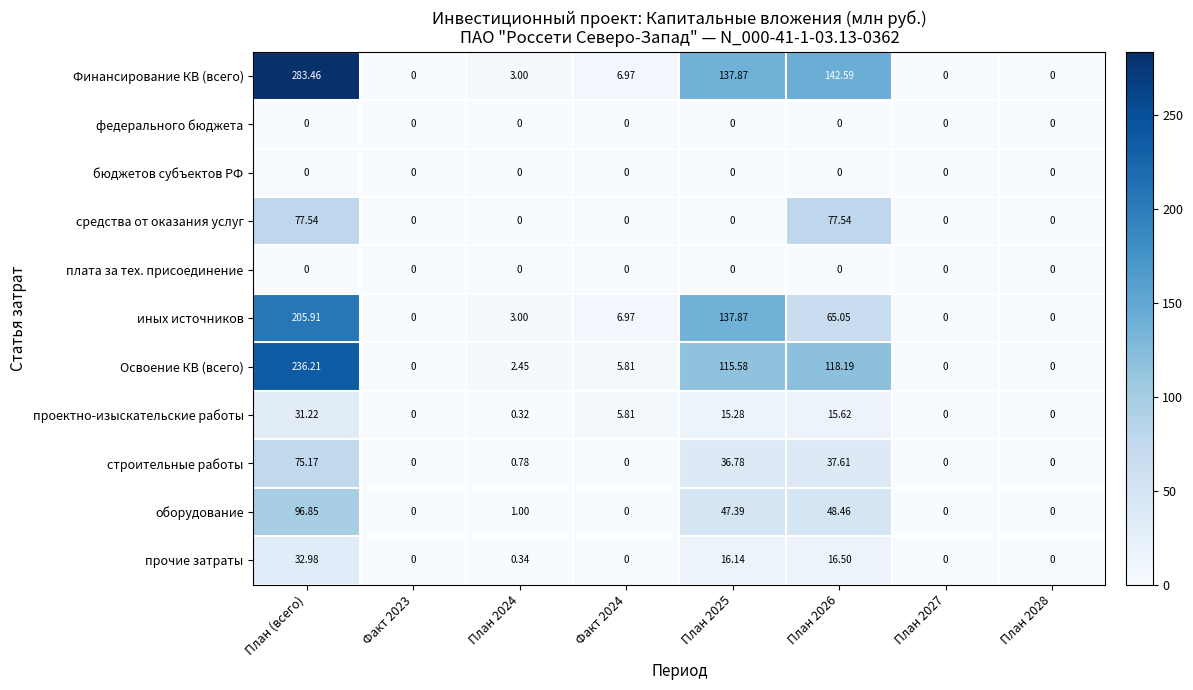

How many data points in проектно-изыскательские работы are above 5?

4